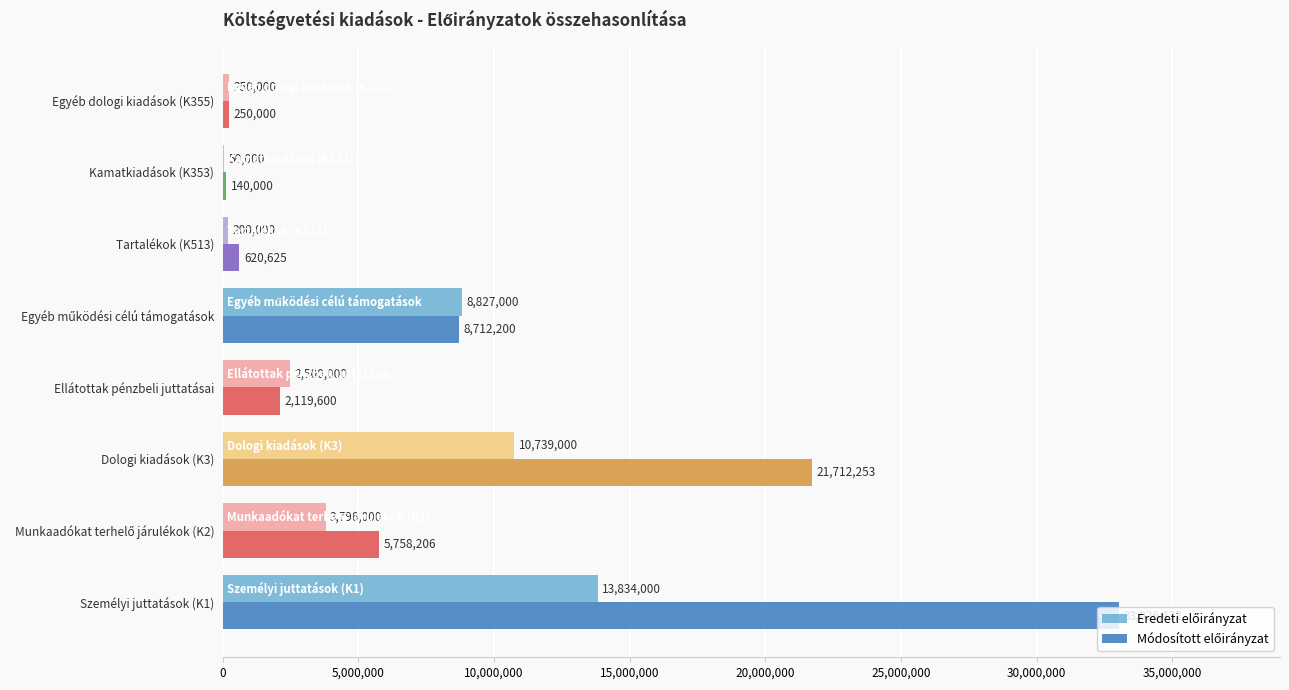

What is the total value across all series at Személyi juttatások (K1)?

46860432